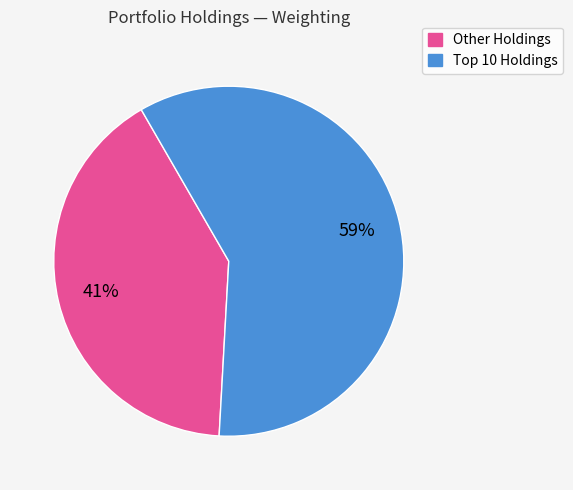

Rank the categories by value from lowest to highest.

Other Holdings, Top 10 Holdings